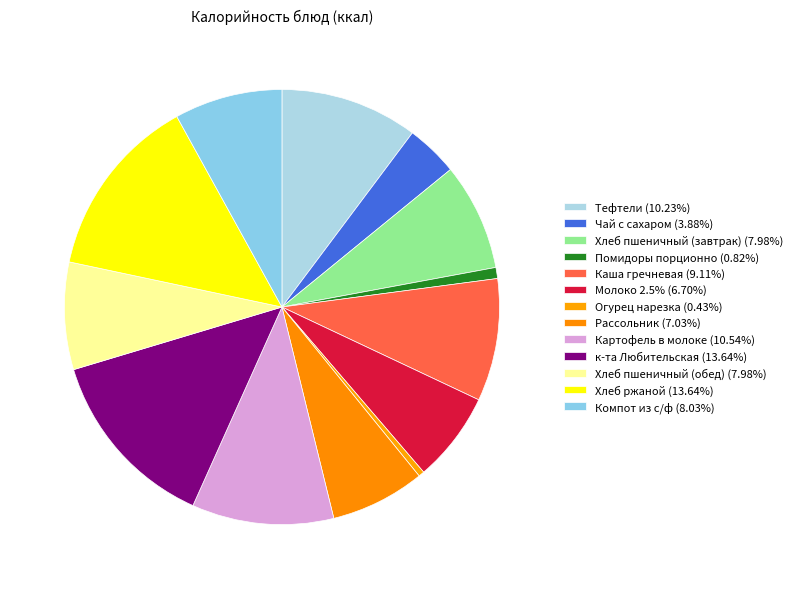

Is there any slice that represents more than half of the pie?

No